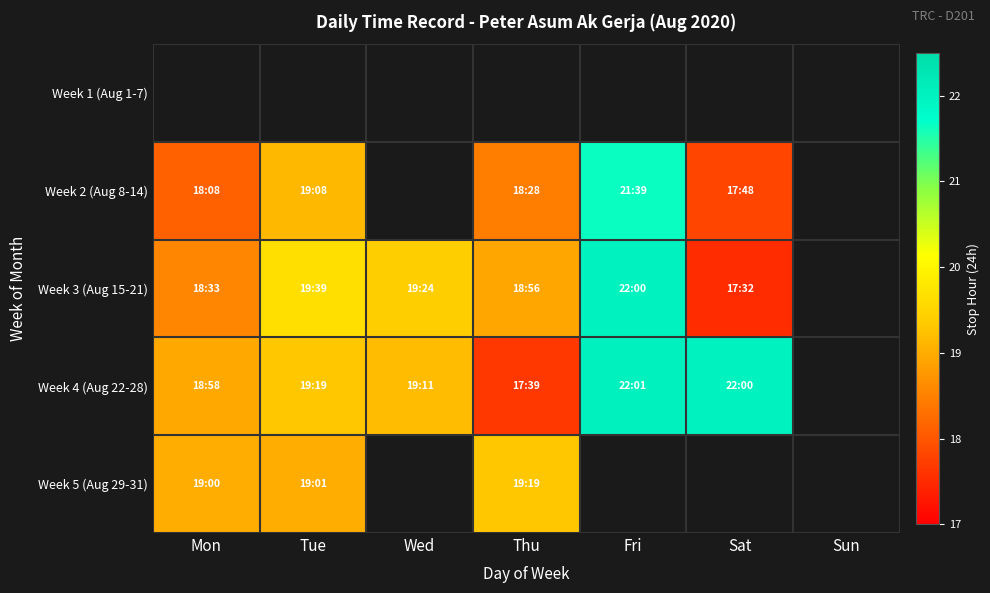

What is the greatest value displayed?

22.0